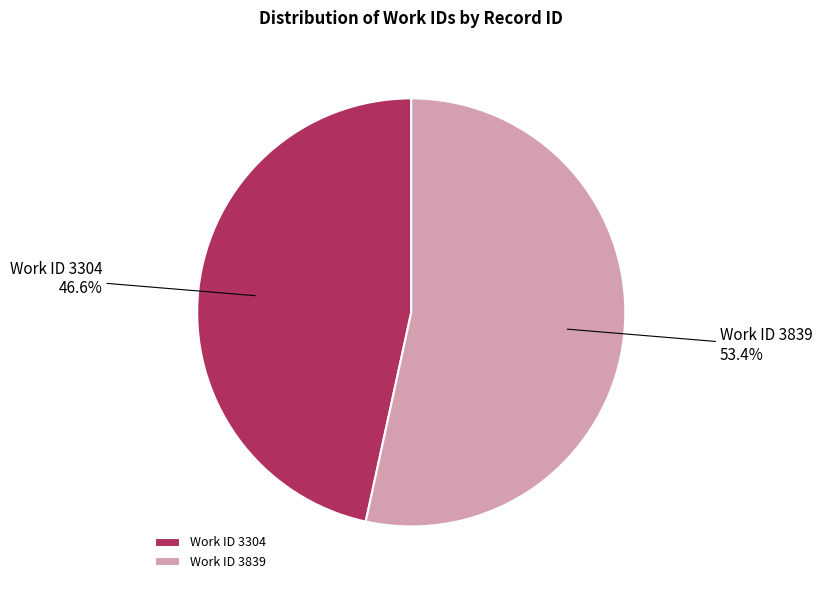

What percentage do Work ID 3839 and Work ID 3304 together represent?

100.0%